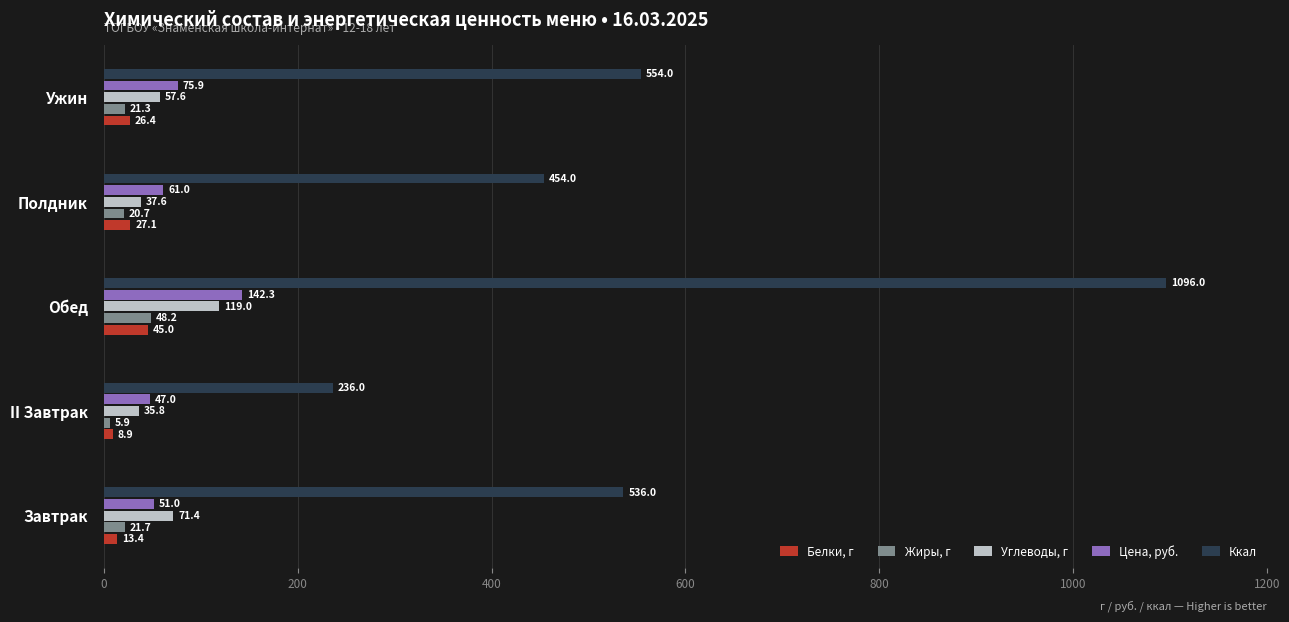

The Ккал series shows 454.0 at Полдник. True or false?

True